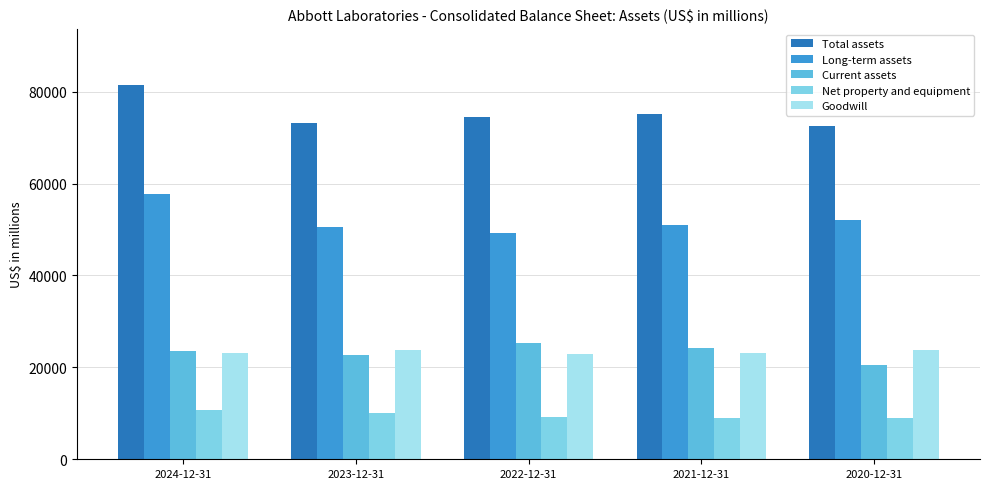

Is it true that Current assets equals 24239 at 2021-12-31?

True